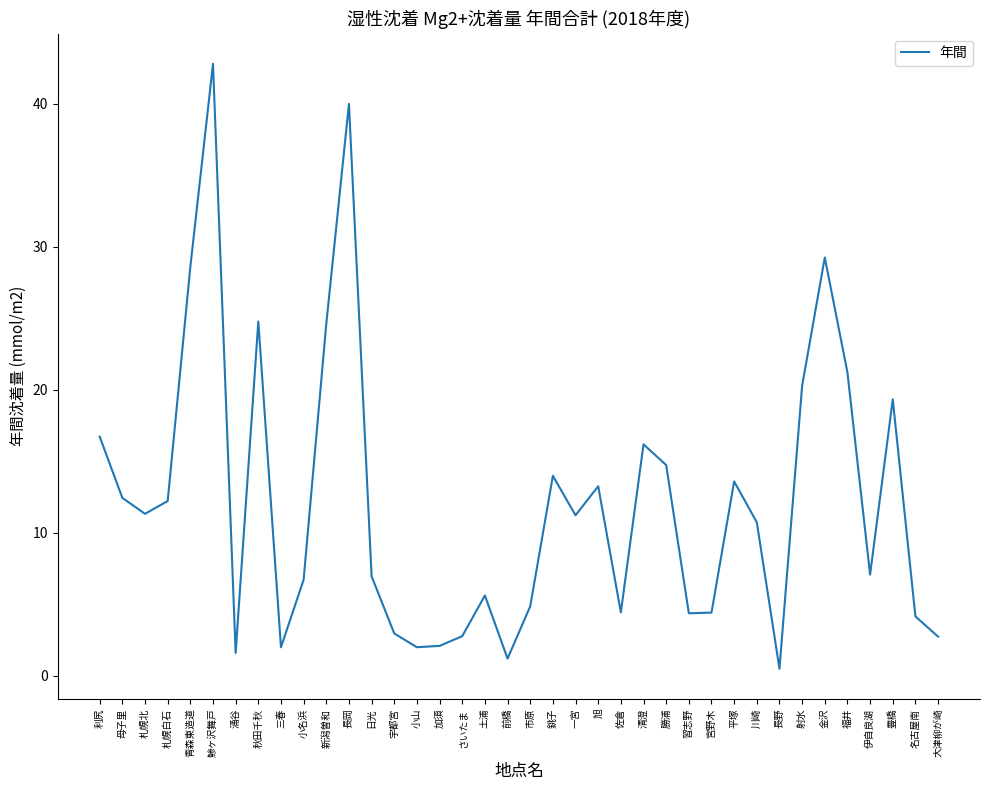

What is the difference between the values at 鯵ヶ沢舞戸 and 涌谷?

41.2